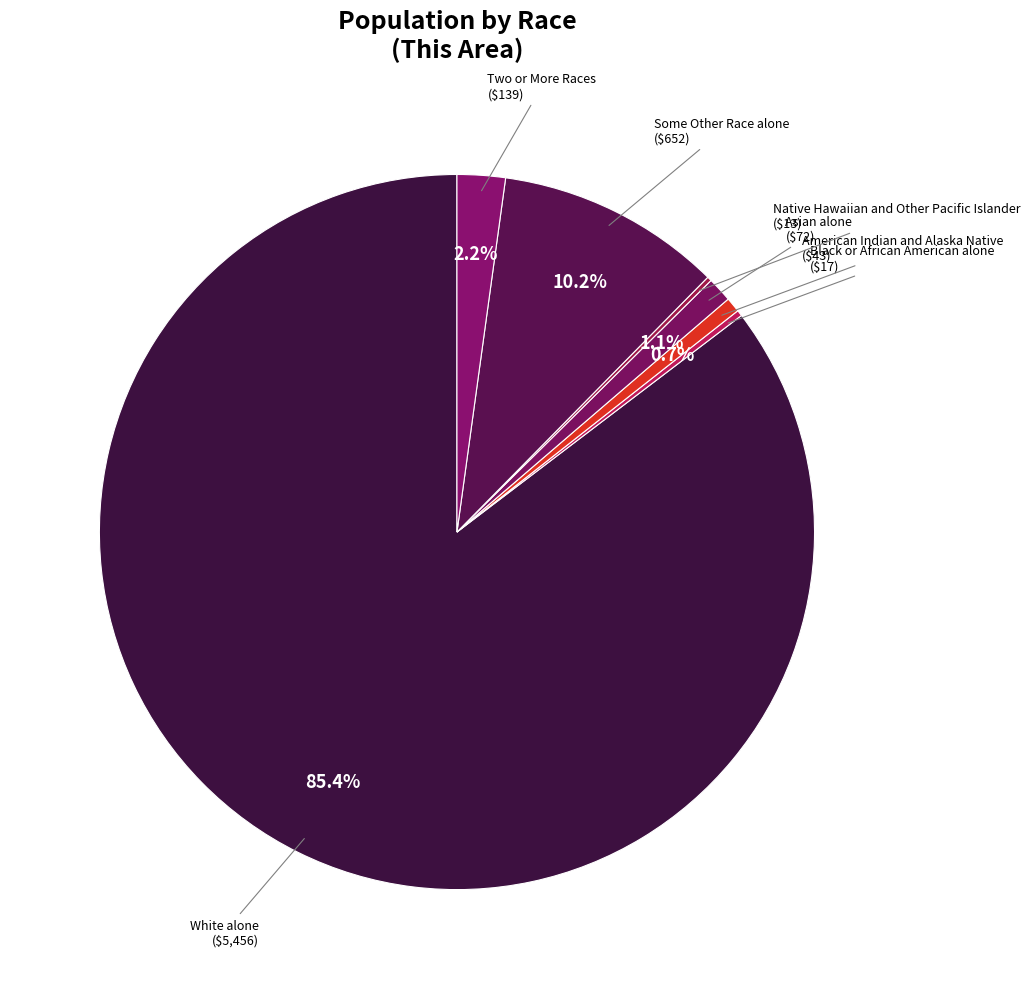

Which slice is the largest?

White alone